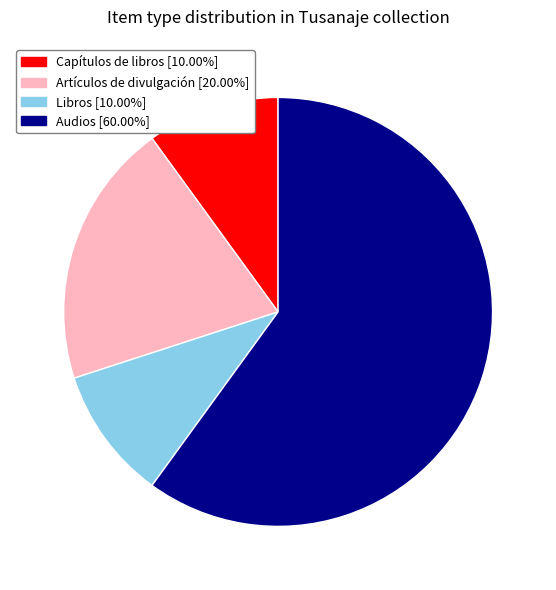

Does any single category account for the majority?

Yes